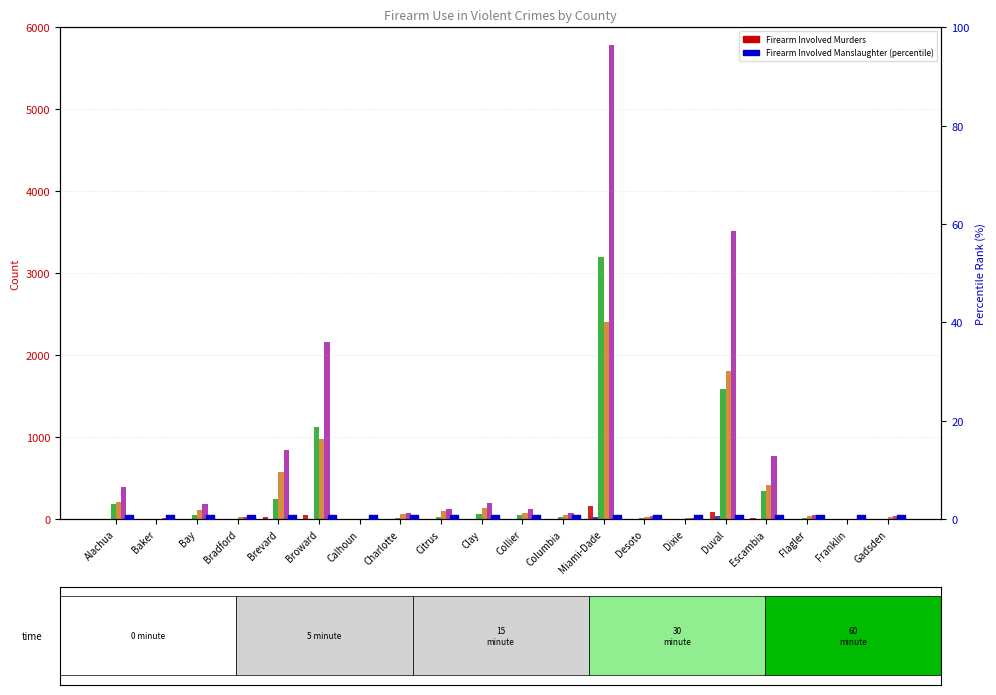

At how many categories does at least one series exceed 1786?

3